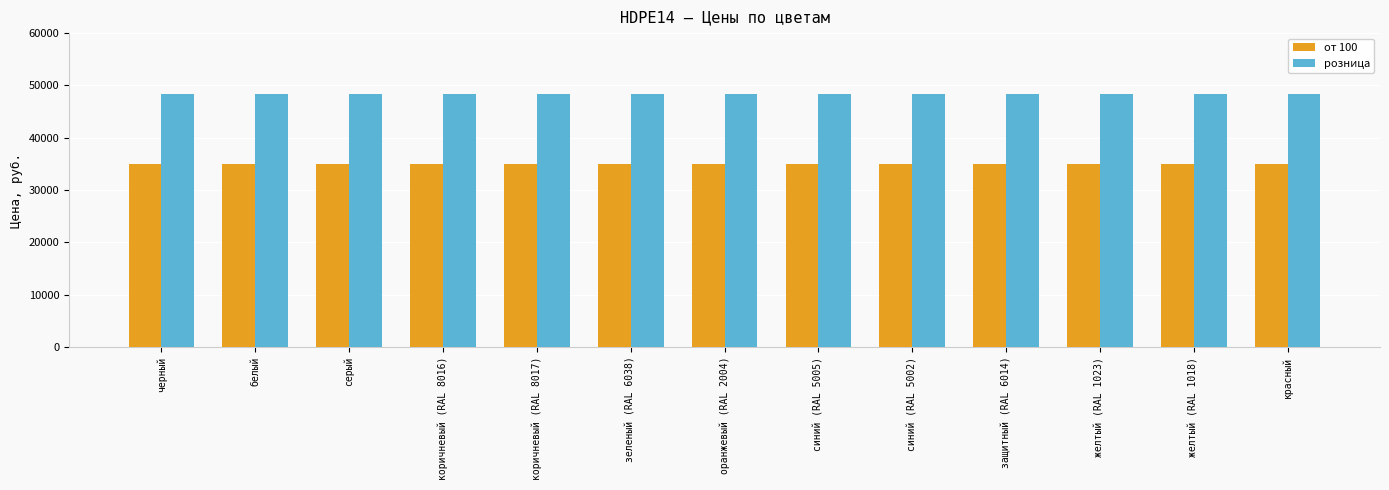

True or false: розница has a value of 48400 at желтый (RAL 1018).

True